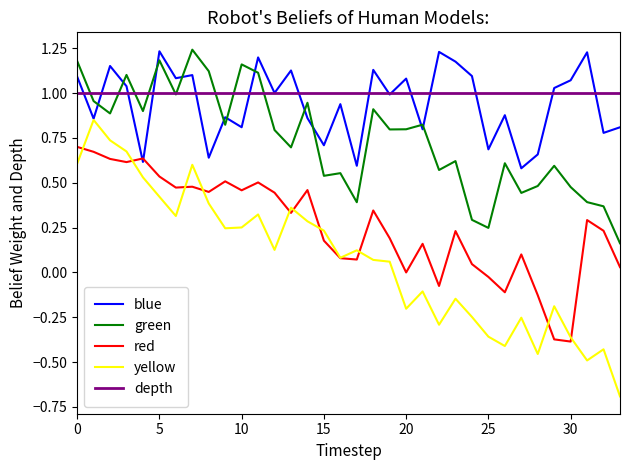

True or false: yellow and green intersect in this chart.

False